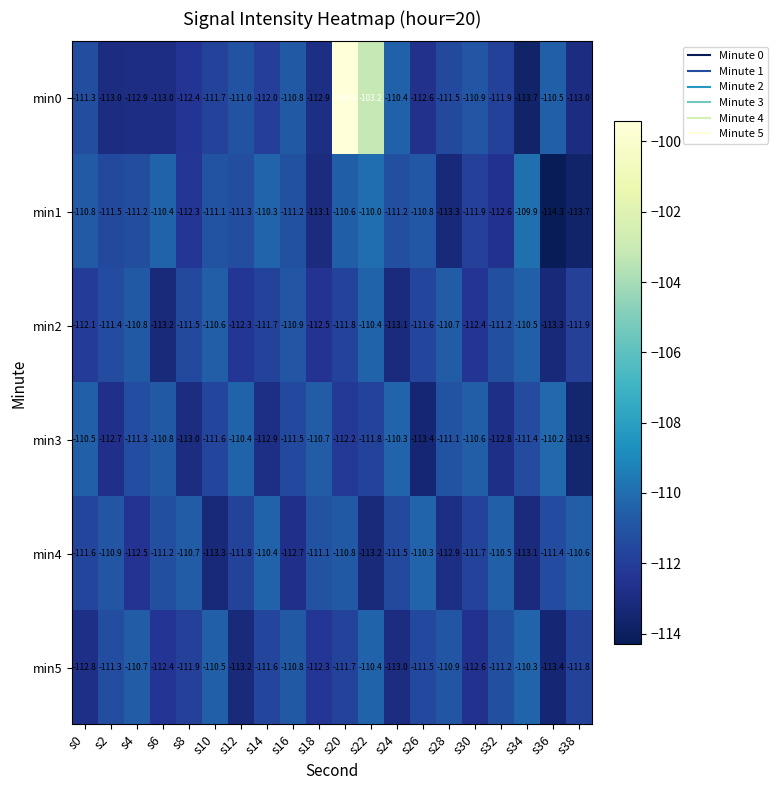

Rank the series at s28 from lowest to highest value.

min1, min4, min0, min3, min5, min2